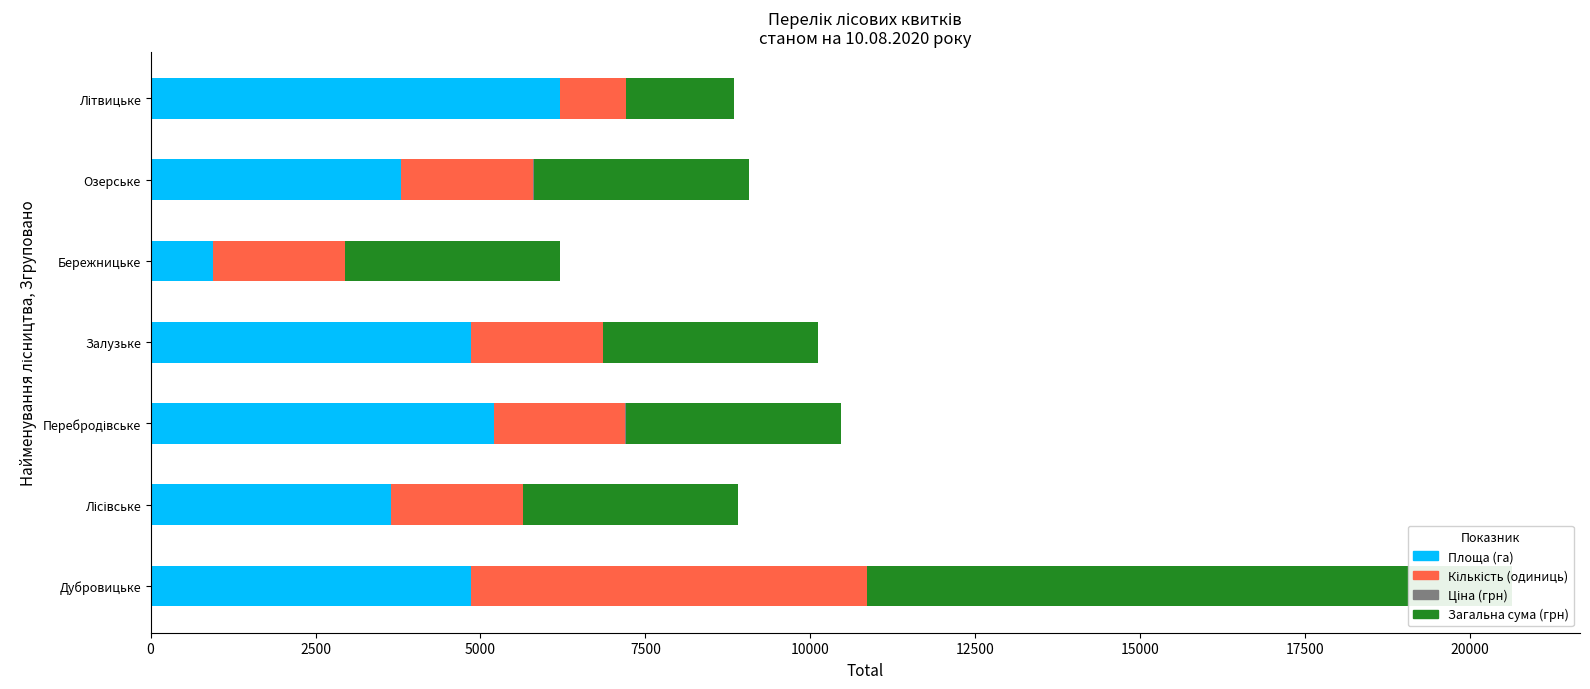

Reading left to right, extract all data points from this chart.

Площа (га): 4853.0	3642.0	5198.0	4853.0	948.0	3803.0	6212.0
Кількість (одиниць): 6000.0	2000.0	2000.0	2000.0	2000.0	2000.0	1000.0
Ціна (грн): 0.5	0.5	0.5	0.5	0.5	0.5	0.5
Загальна сума (грн): 9780.0	3260.0	3260.0	3260.0	3260.0	3260.0	1630.0